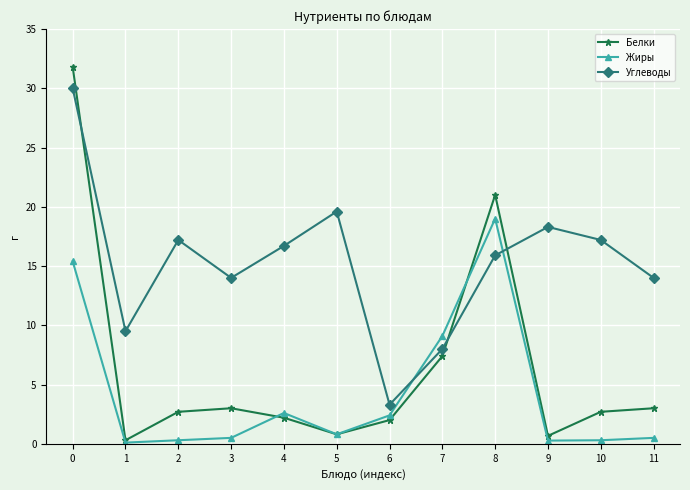

How many times do Углеводы and Белки cross each other?

3